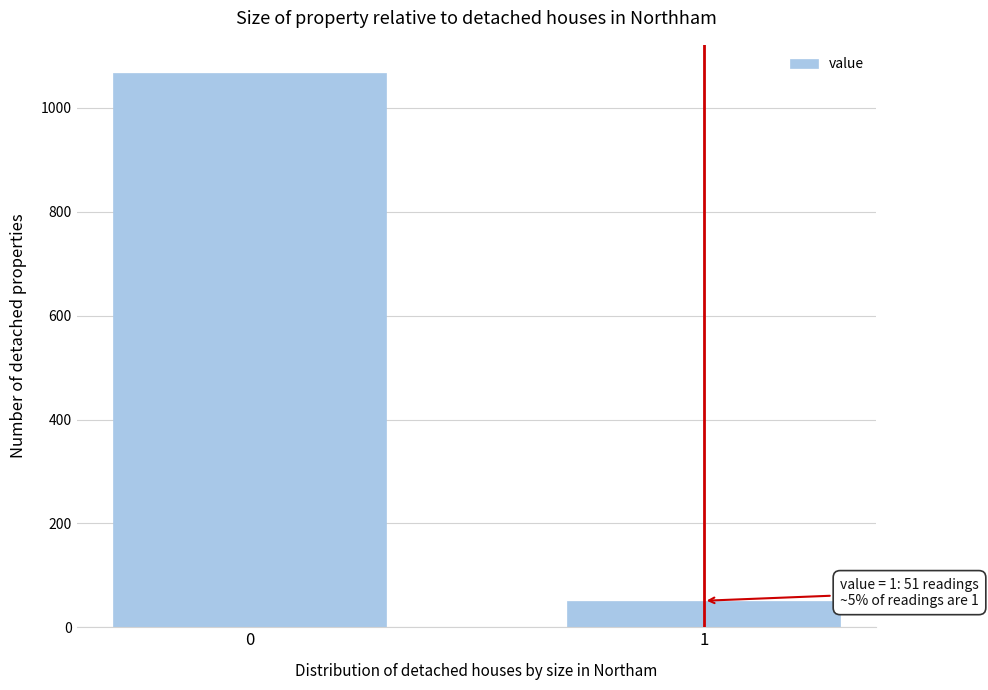

Reading right to left, list all the values displayed in this chart.

1=51	0=1068